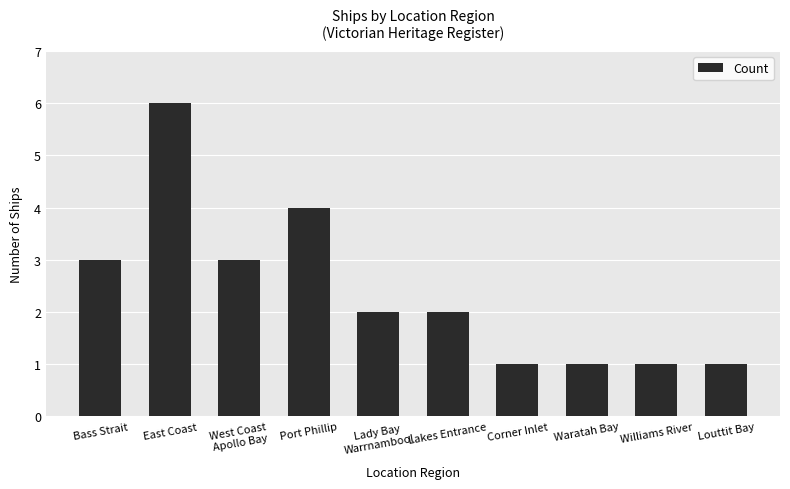

What is the average value?

2